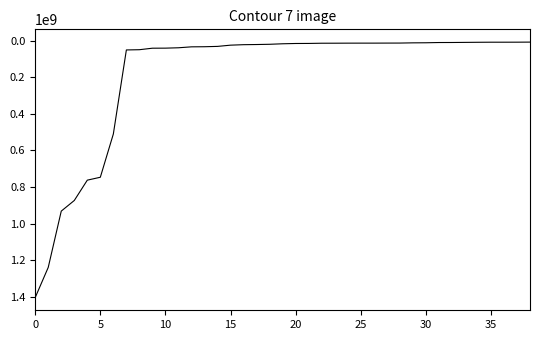

How many lines are shown in the chart?

1